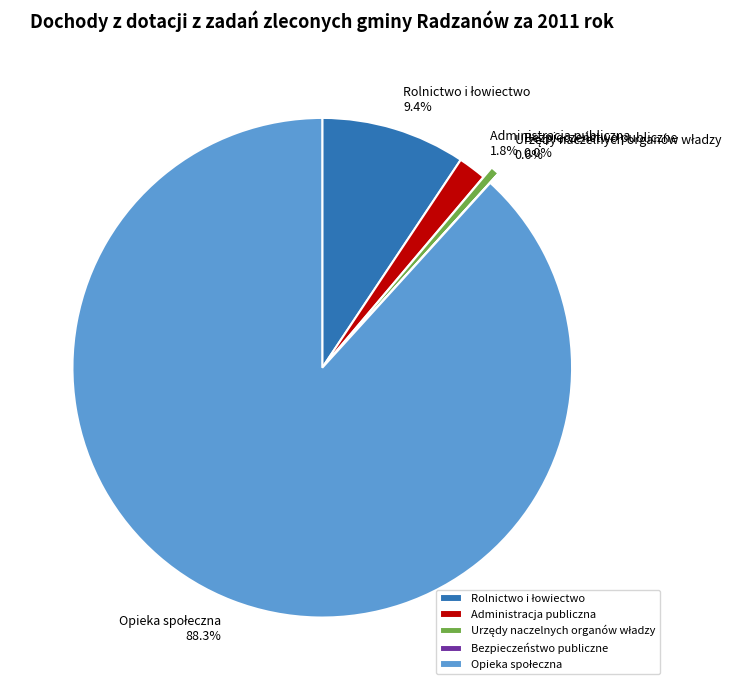

Does any single category account for the majority?

Yes